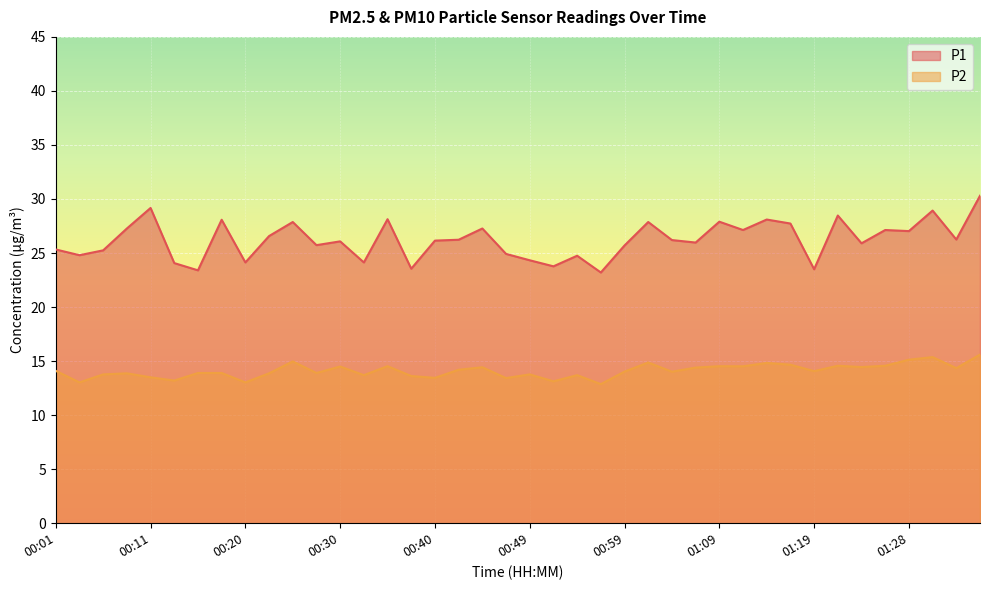

What is the difference between the P1 values at 00:11 and 00:49?

4.8